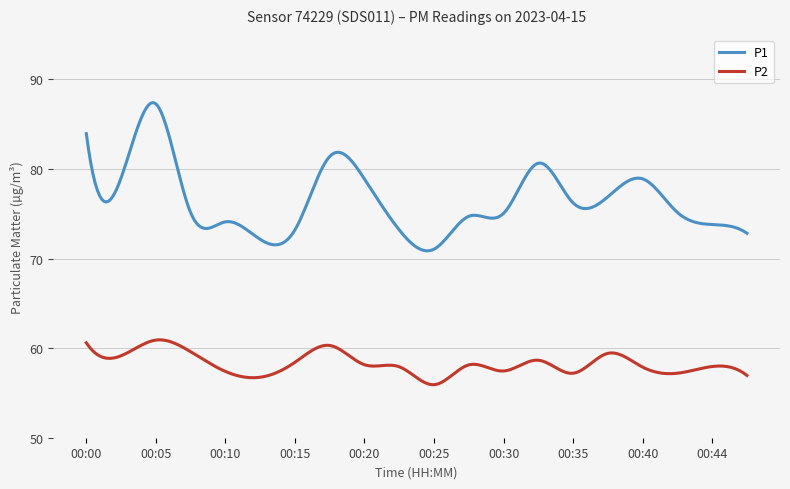

List the series in order of their overall mean, lowest first.

P2, P1